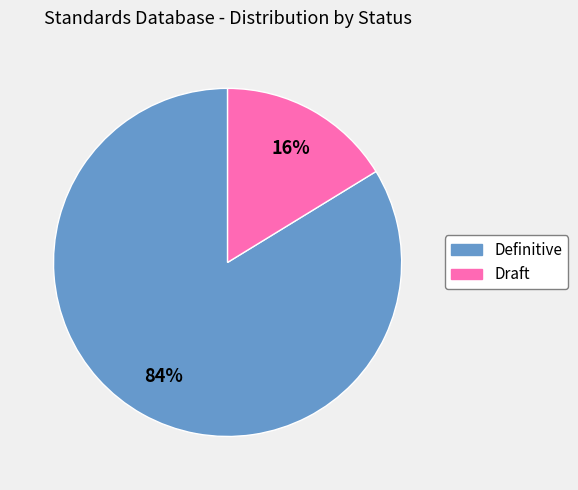

The Draft slice represents 10% of the pie. True or false?

False